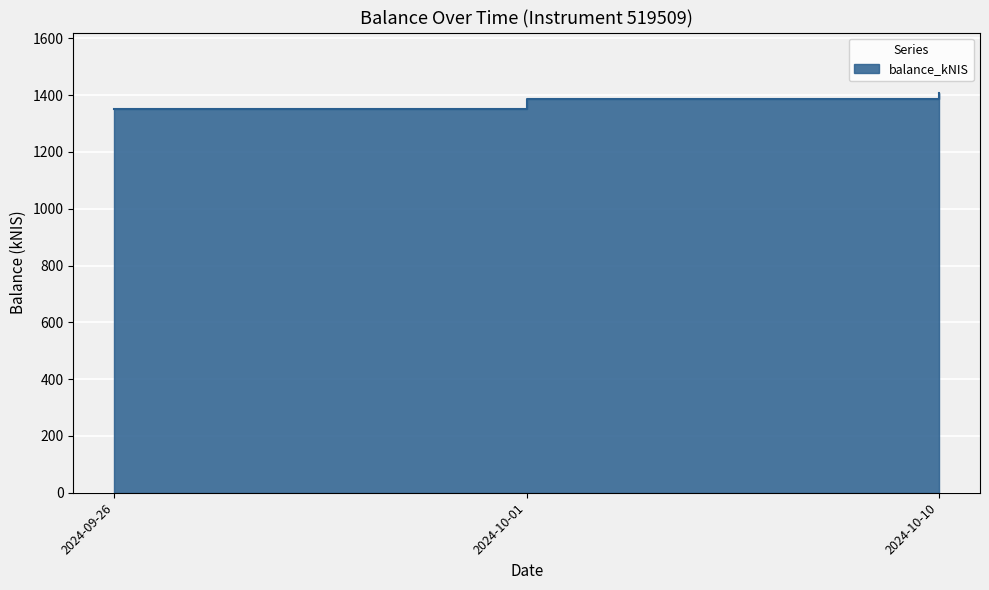

Rank the categories by value from highest to lowest.

2024-10-10, 2024-10-01, 2024-09-26